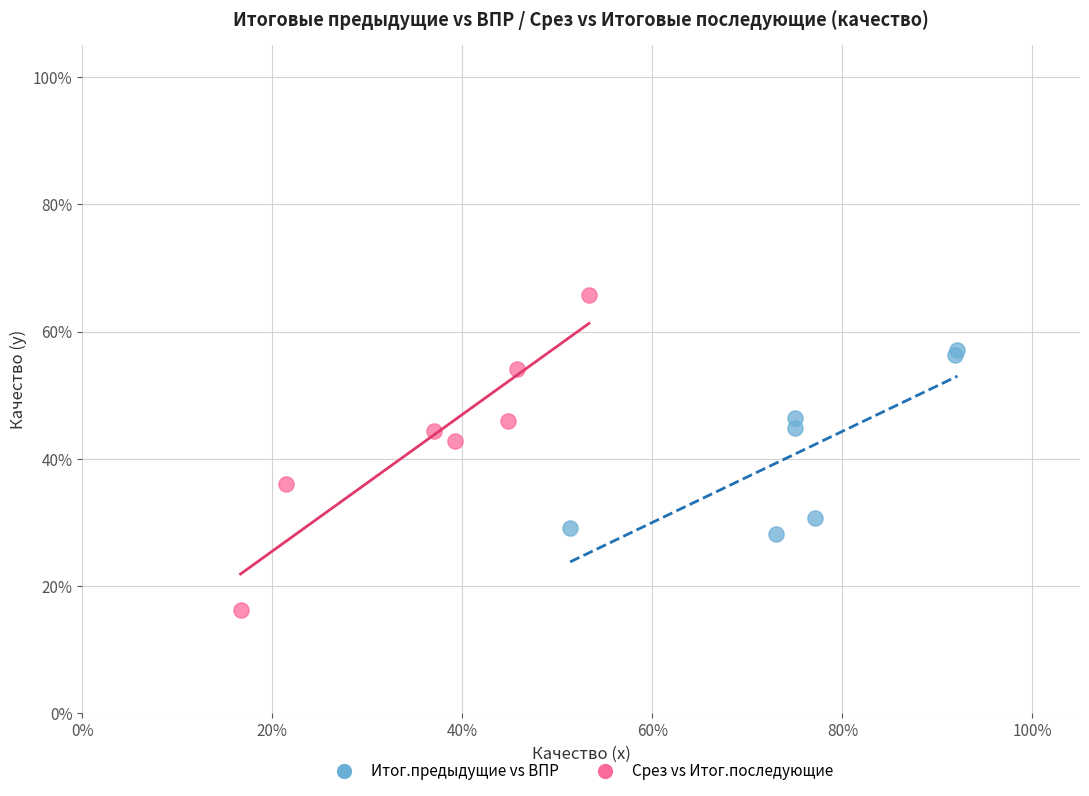

What are all the series names shown in the legend?

Итог.предыдущие vs ВПР, Срез vs Итог.последующие